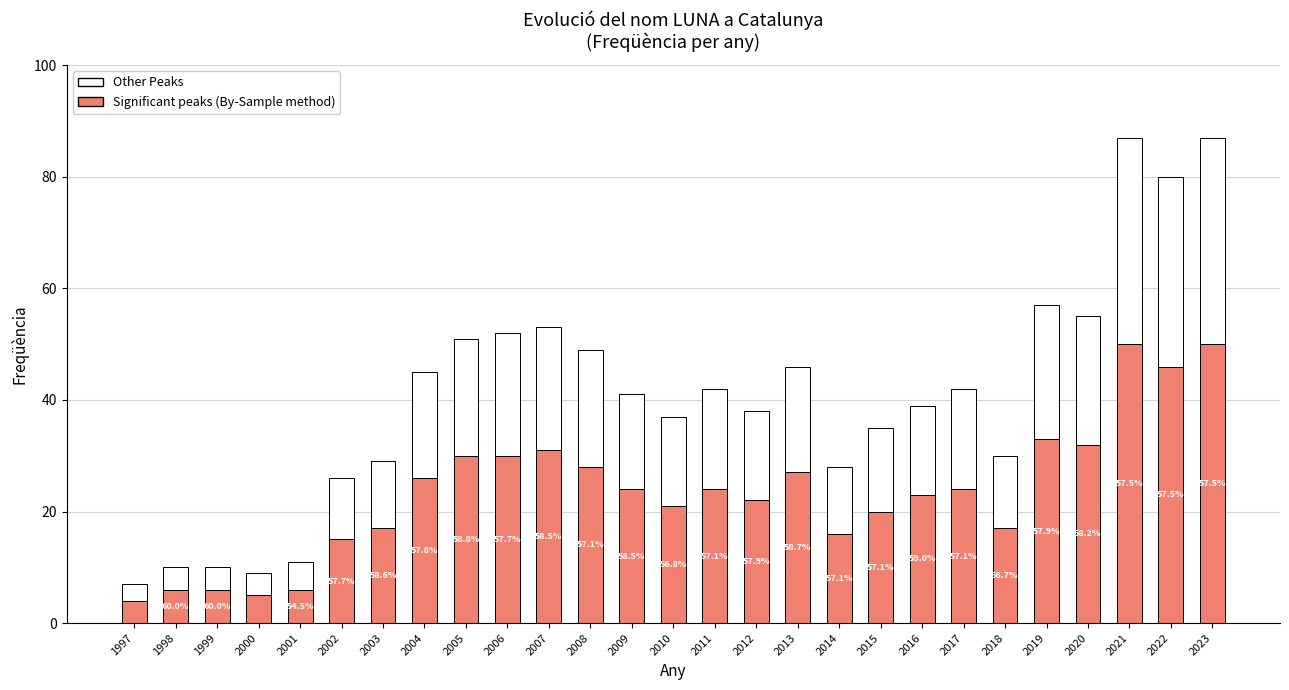

What is the average value of the Significant peaks (By-Sample method) series?

23